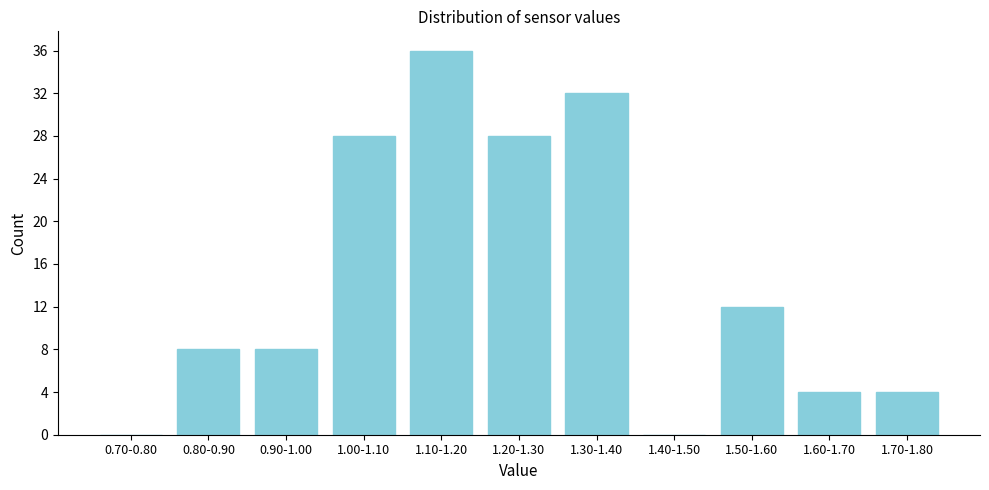

Reading left to right, what are all the values shown in this chart?

0.70-0.80=0	0.80-0.90=8	0.90-1.00=8	1.00-1.10=28	1.10-1.20=36	1.20-1.30=28	1.30-1.40=32	1.40-1.50=0	1.50-1.60=12	1.60-1.70=4	1.70-1.80=4